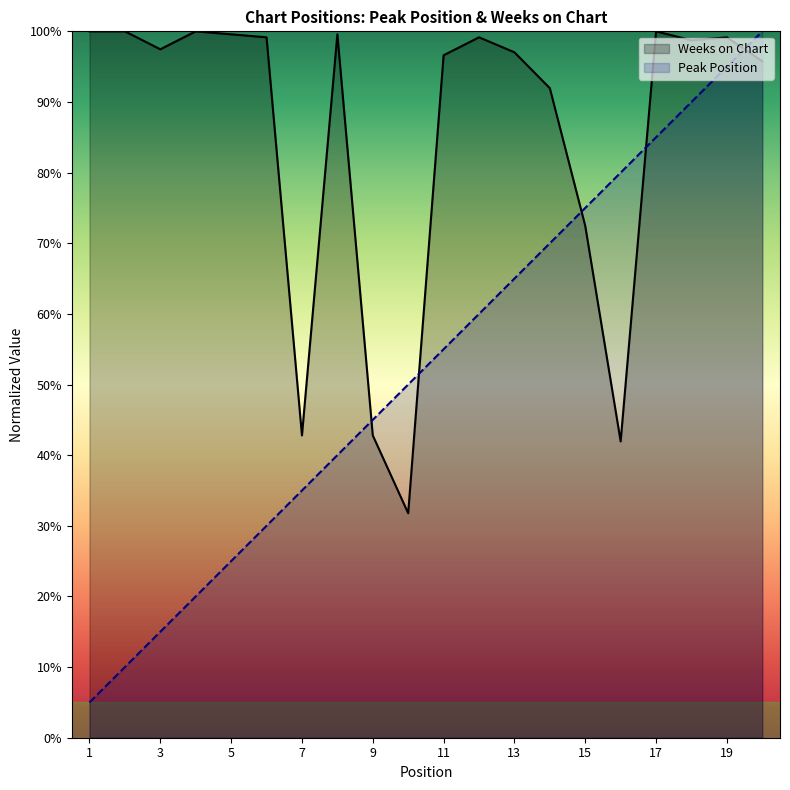

Which series has the largest total across all categories?

Weeks on Chart